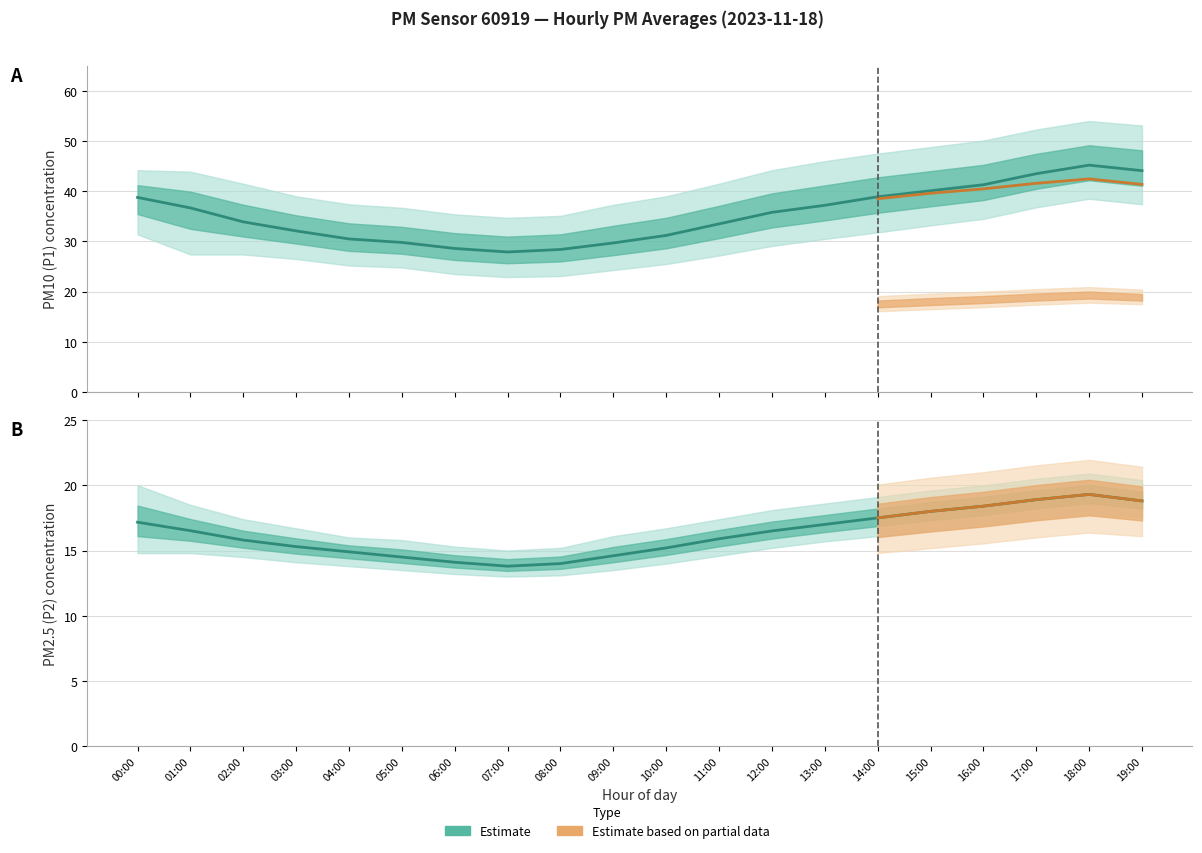

Is the value of P2_lower at 02:00 greater than the value of P2_upper at 15:00?

No